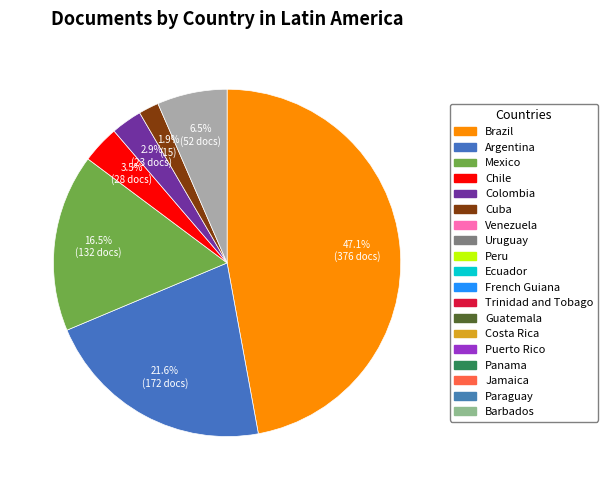

Is there any slice that represents more than half of the pie?

No